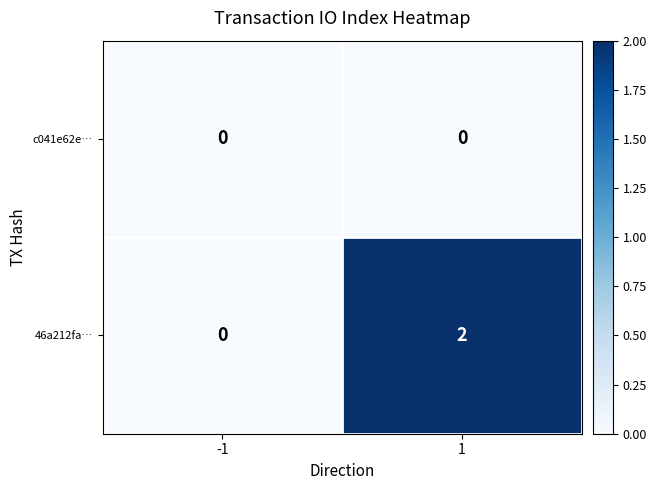

The value of 46a212fa… at -1 is 1. True or false?

False